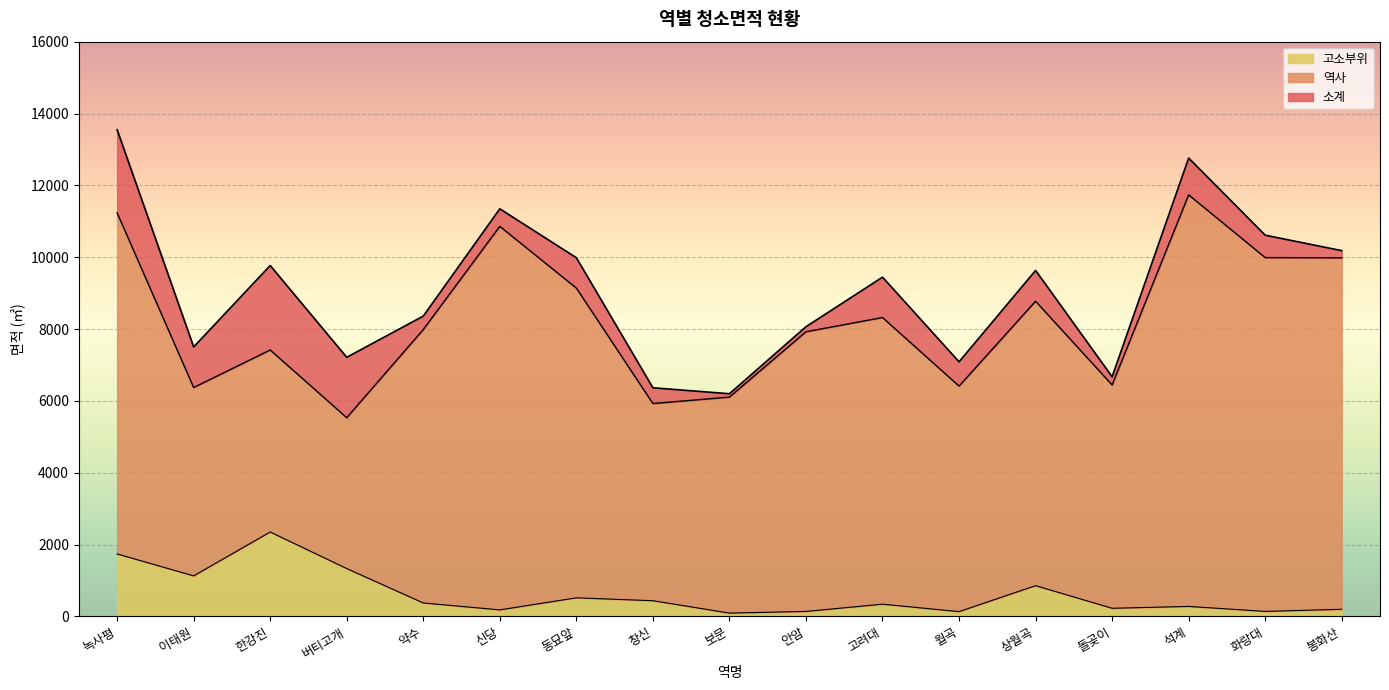

List the series in order of their peak value, highest first.

소계, 역사, 고소부위